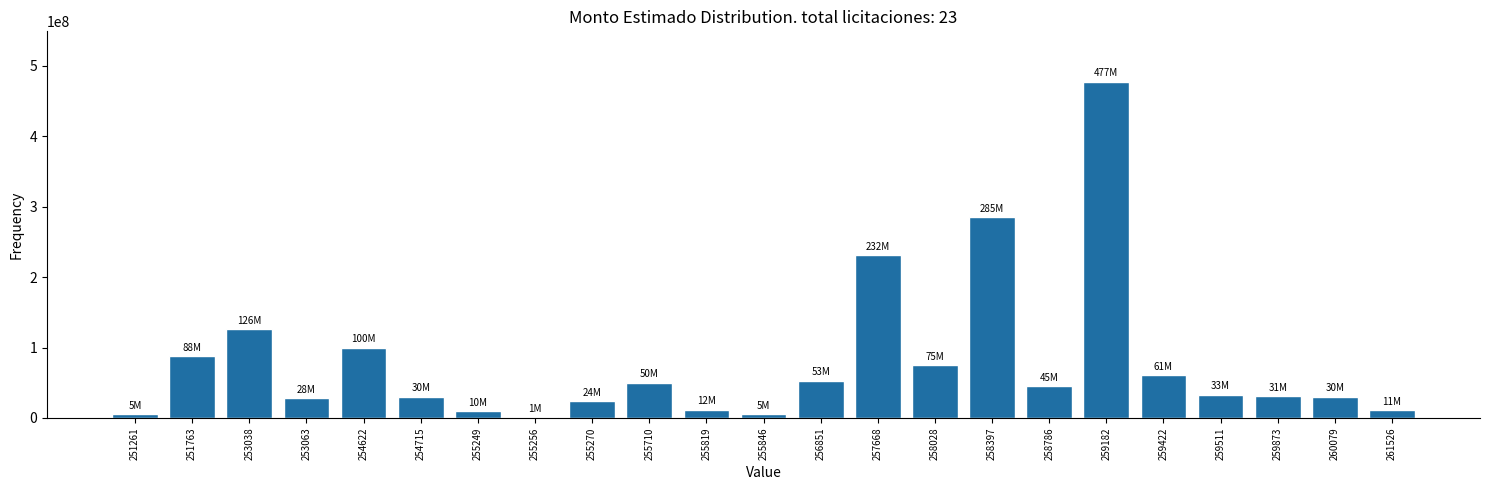

What is the greatest value displayed?

477365425